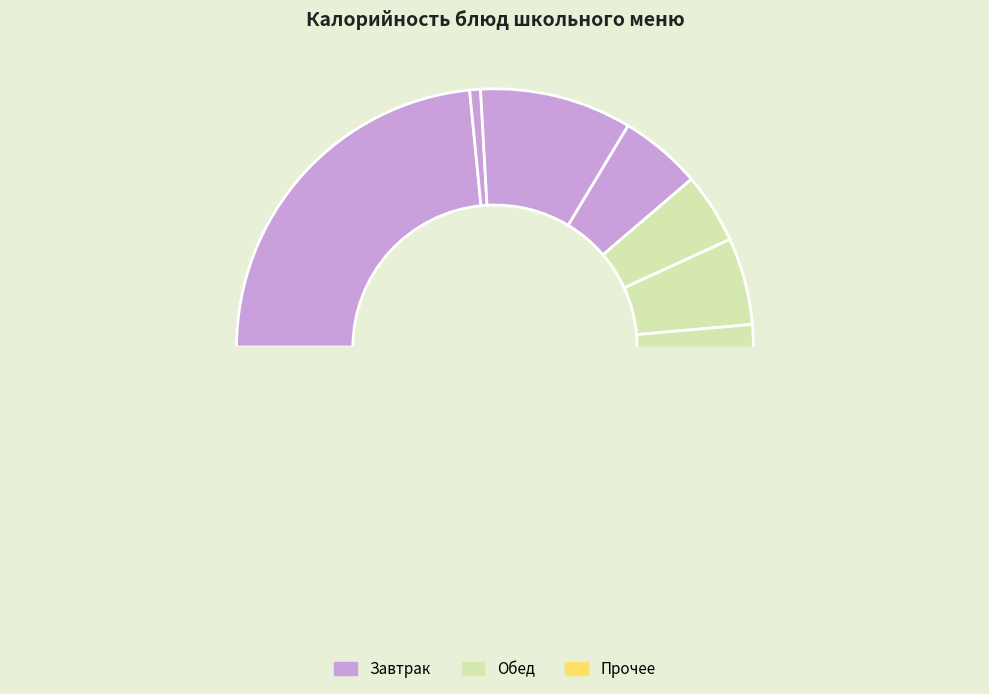

Which slice is the largest?

Плов